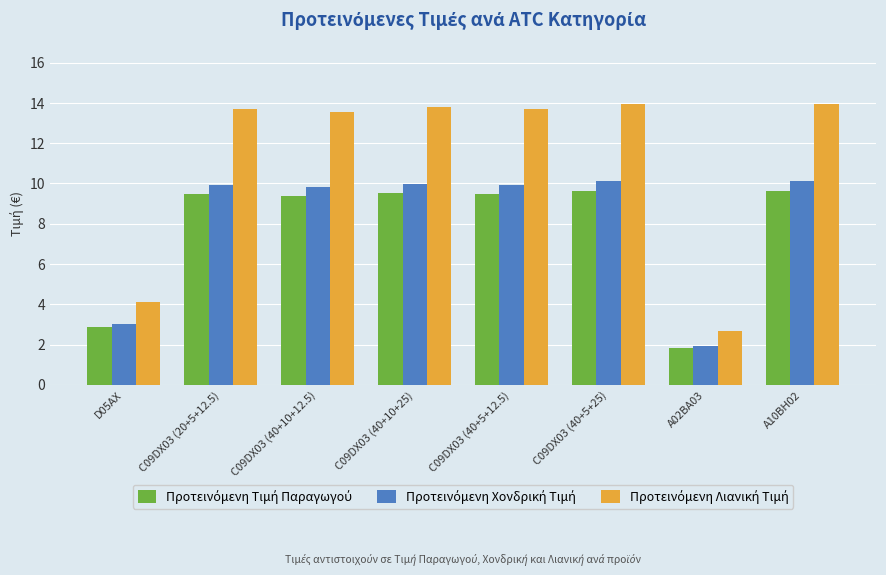

At how many categories does at least one series exceed 2?

8